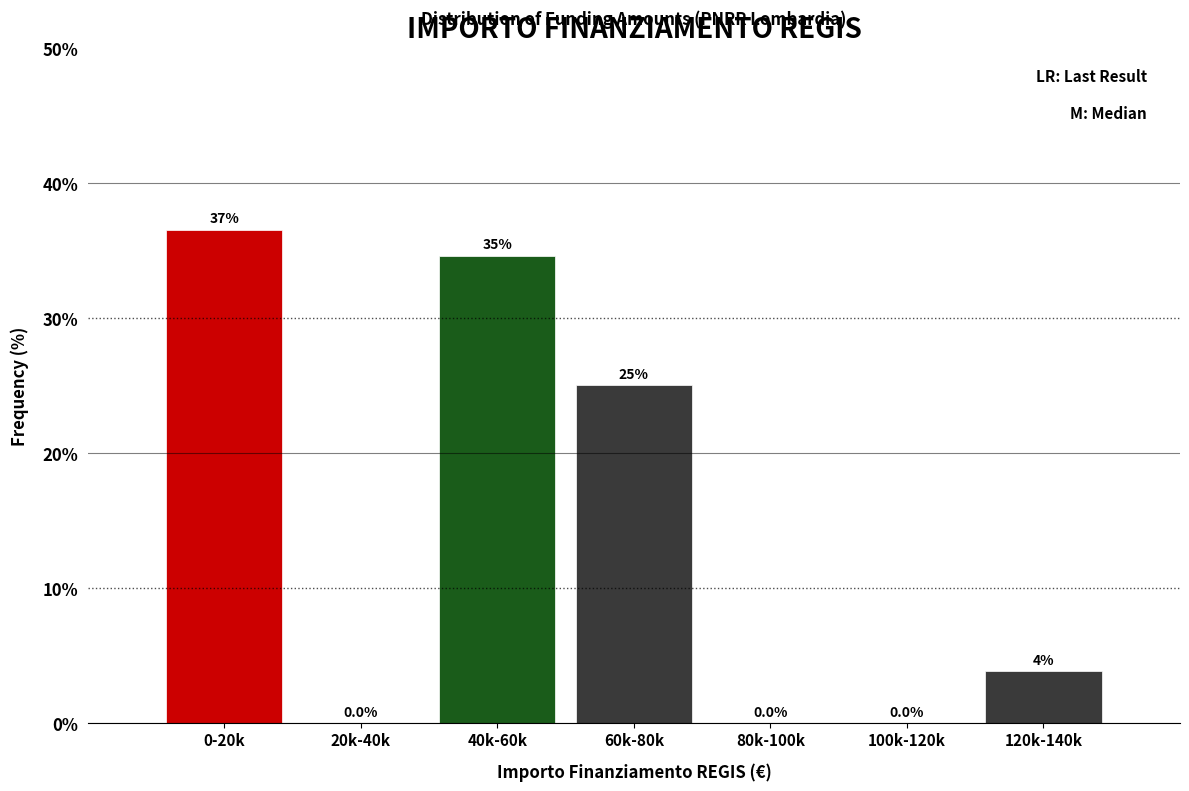

At which category does the chart reach its peak across all series?

0-20k